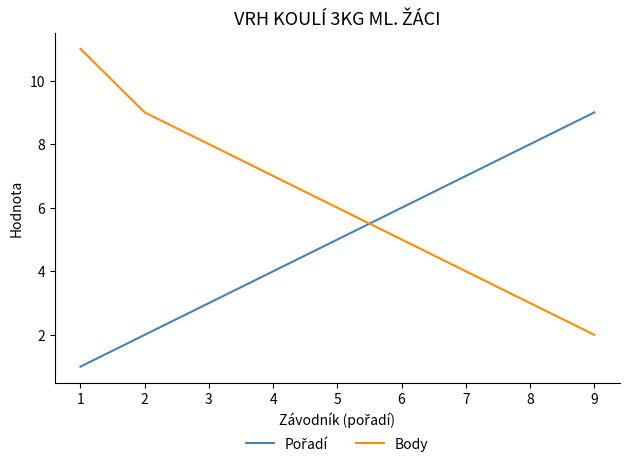

True or false: Body has a value of 2 at 4.

False